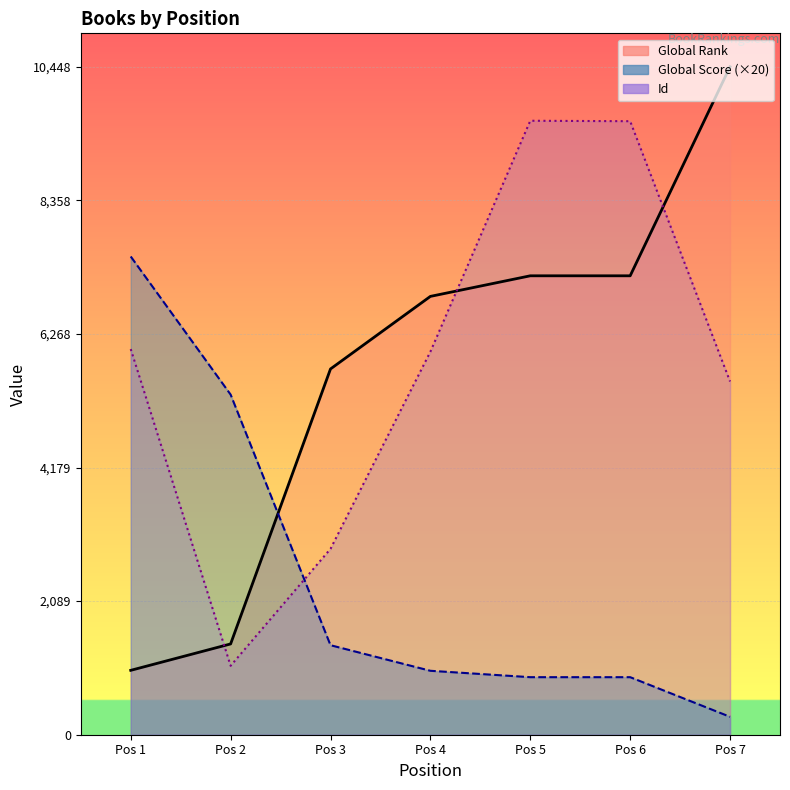

Reading right to left, extract all data points from this chart.

Global Score: 280	900	900	1000	1400	5320	7480
Global Rank: 10448	7178	7178	6856	5721	1420	1007
Id: 5525	9596	9603	5991	2907	1078	6032